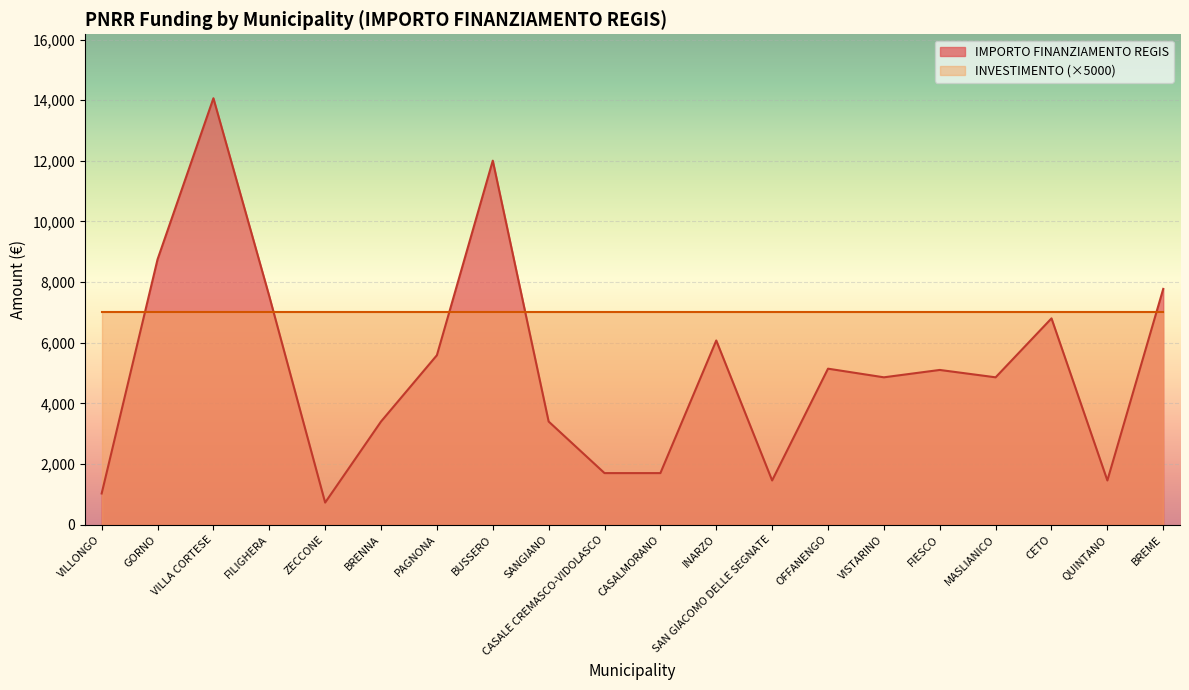

Which label corresponds to the largest value in the chart?

VILLA CORTESE